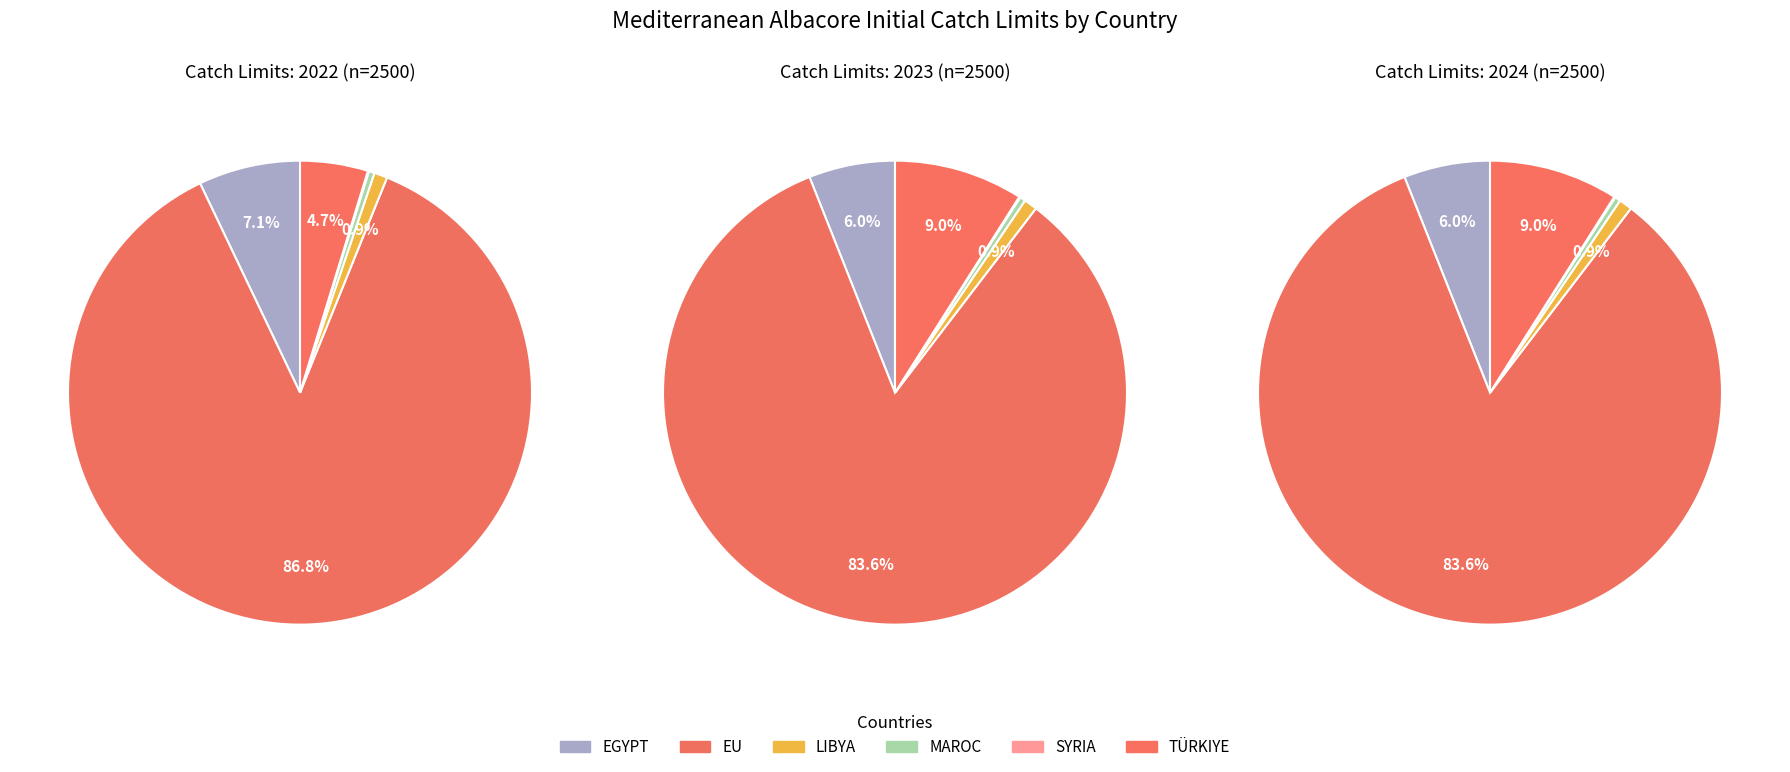

What is the smallest slice in the pie chart?

SYRIA